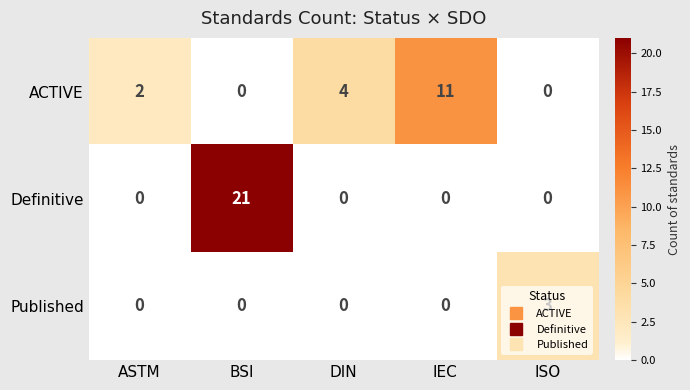

Count the number of data series in this chart.

3